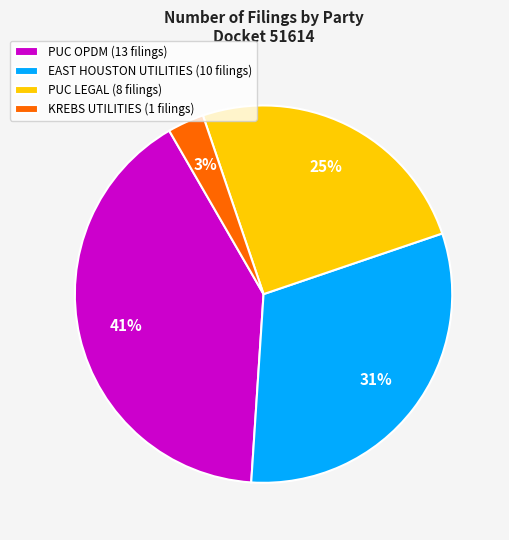

To the nearest percent, what is the combined percentage of PUC LEGAL (8 filings) and KREBS UTILITIES (1 filings)?

28%